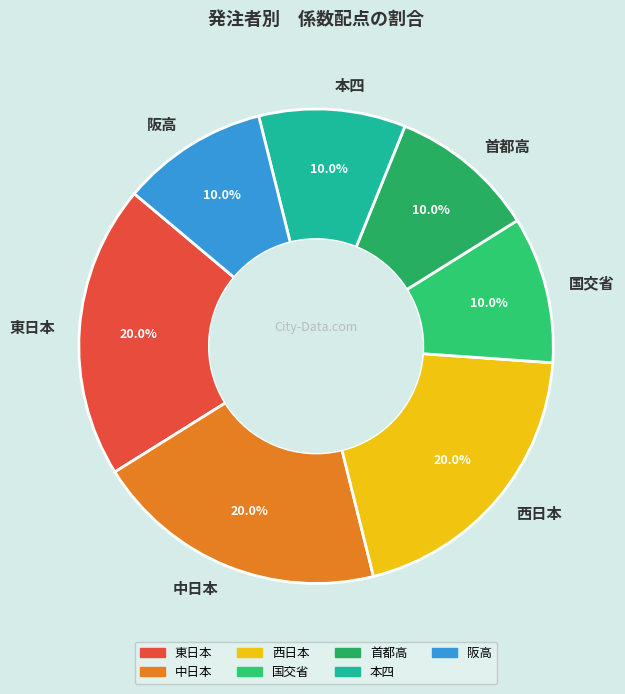

Between 西日本 and 首都高, which is larger?

西日本